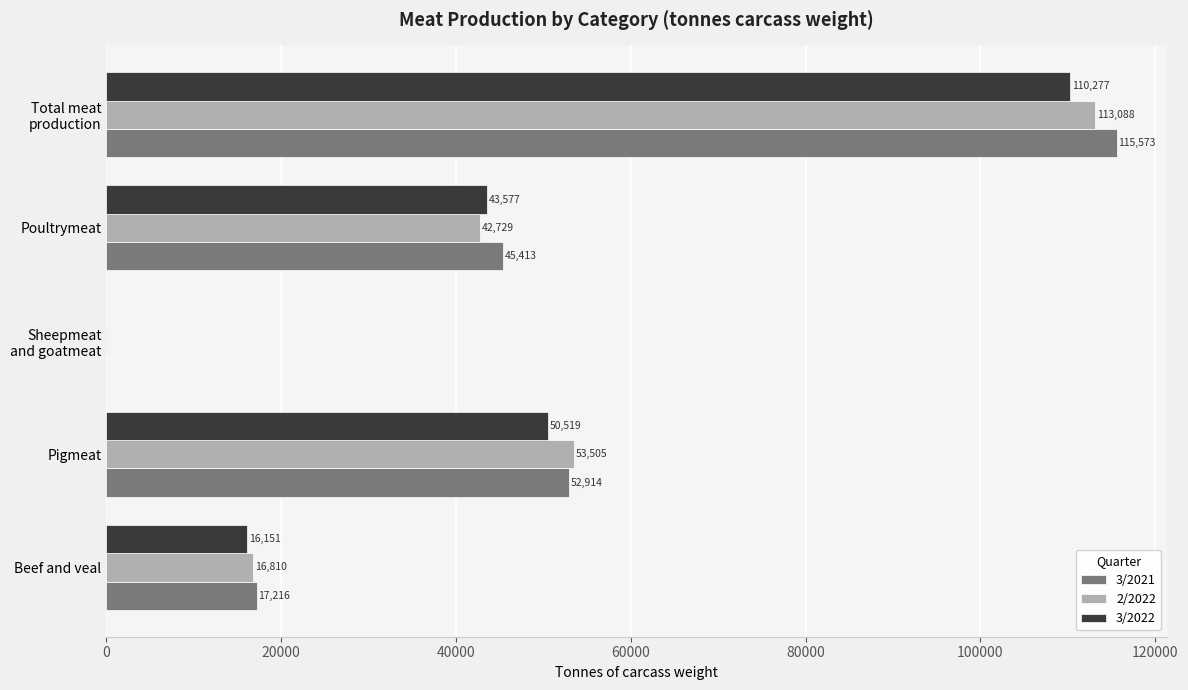

At which label is 2/2022 closest to 56565?

Pigmeat